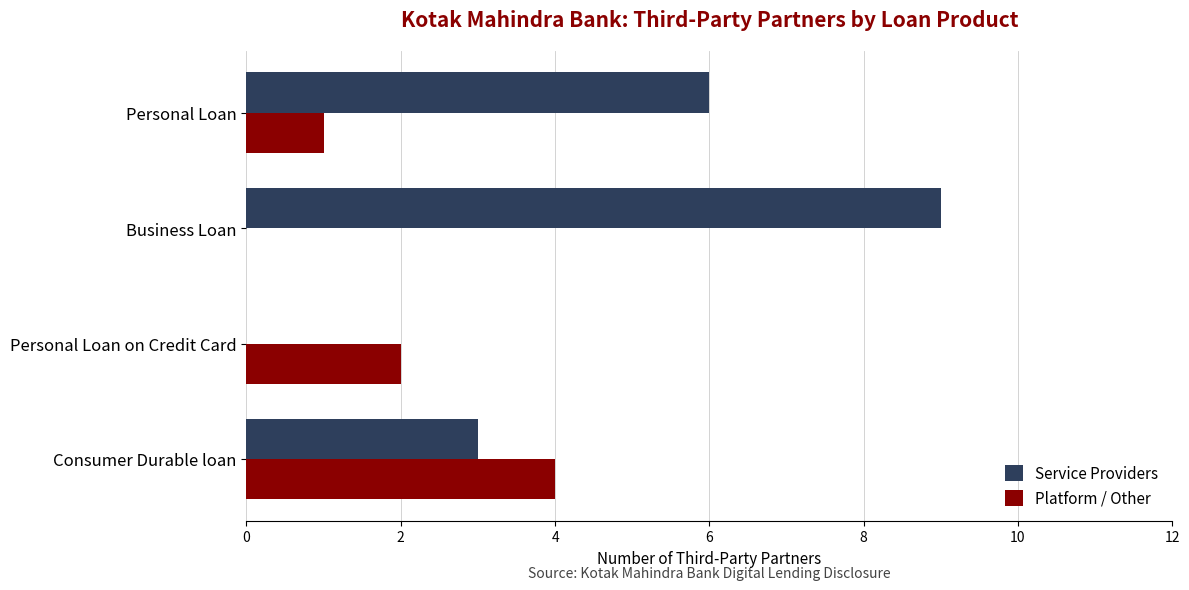

At which category is the sum across all series the highest?

Business Loan